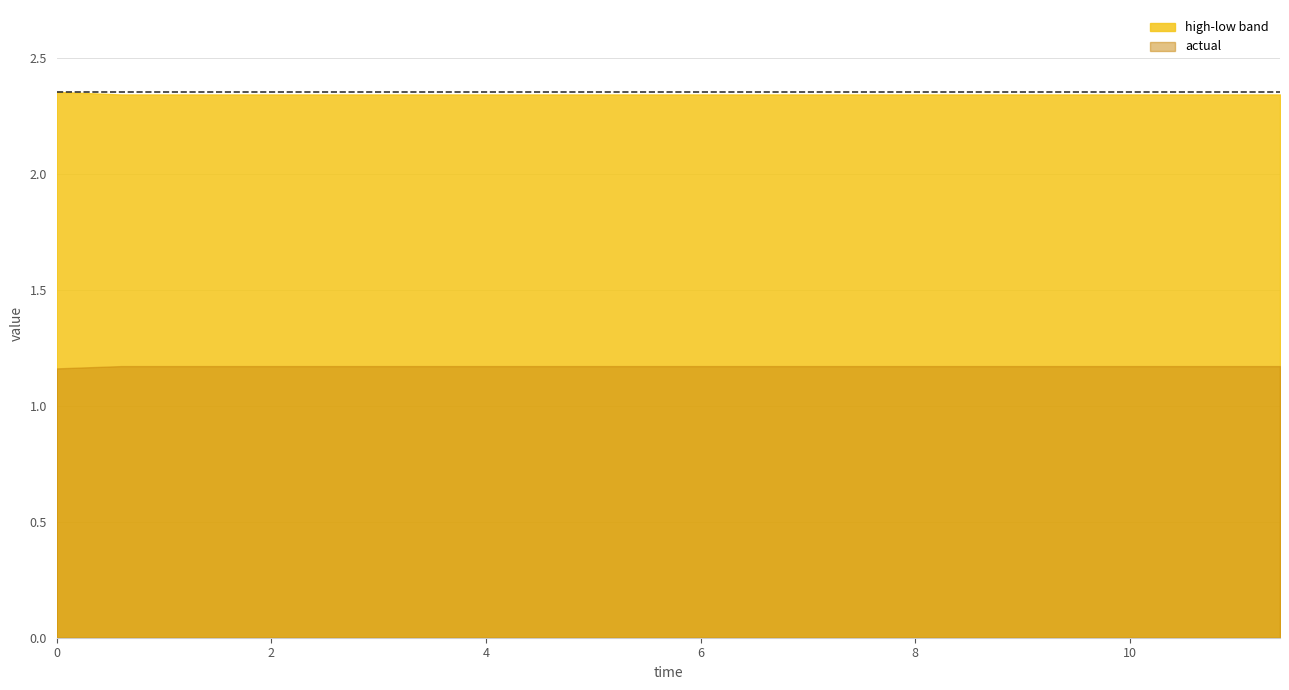

List the series in order of their peak value, highest first.

high-low band, actual